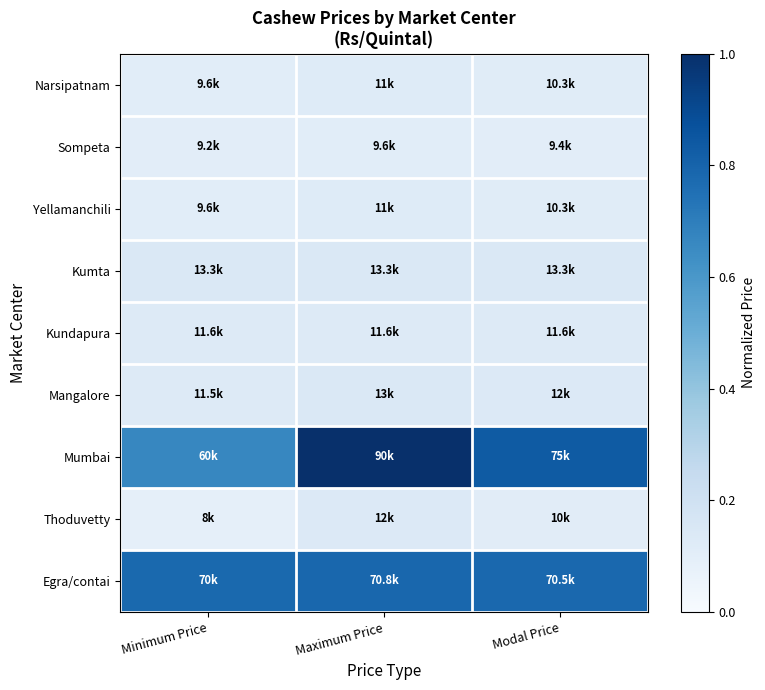

Reading right to left, list all the values displayed in this chart.

Narsipatnam: Modal Price=0.1	Maximum Price=0.1	Minimum Price=0.1
Sompeta: Modal Price=0.1	Maximum Price=0.1	Minimum Price=0.1
Yellamanchili: Modal Price=0.1	Maximum Price=0.1	Minimum Price=0.1
Kumta: Modal Price=0.1	Maximum Price=0.1	Minimum Price=0.1
Kundapura: Modal Price=0.1	Maximum Price=0.1	Minimum Price=0.1
Mangalore: Modal Price=0.1	Maximum Price=0.1	Minimum Price=0.1
Mumbai: Modal Price=0.8	Maximum Price=1.0	Minimum Price=0.7
Thoduvetty: Modal Price=0.1	Maximum Price=0.1	Minimum Price=0.1
Egra/contai: Modal Price=0.8	Maximum Price=0.8	Minimum Price=0.8